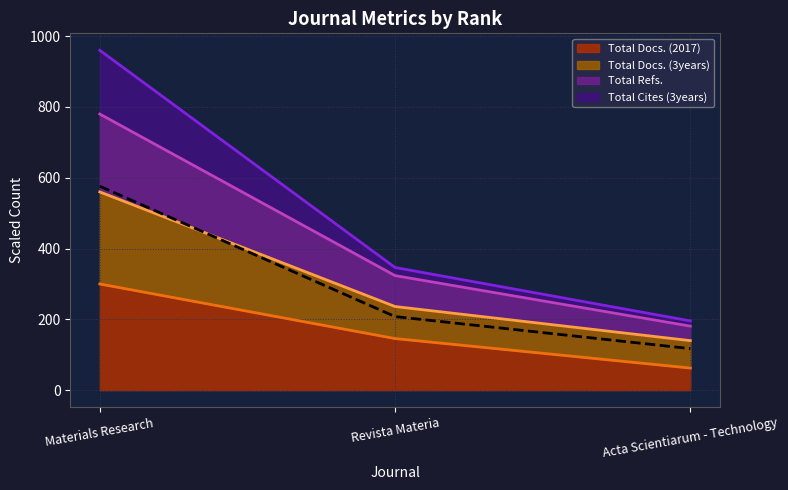

The value of Total Refs. at Acta Scientiarum - Technology is 95.4. True or false?

False